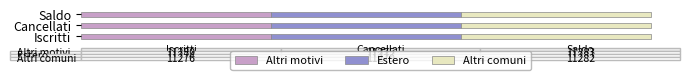

What are all the series names shown in the legend?

Altri motivi, Estero, Altri comuni